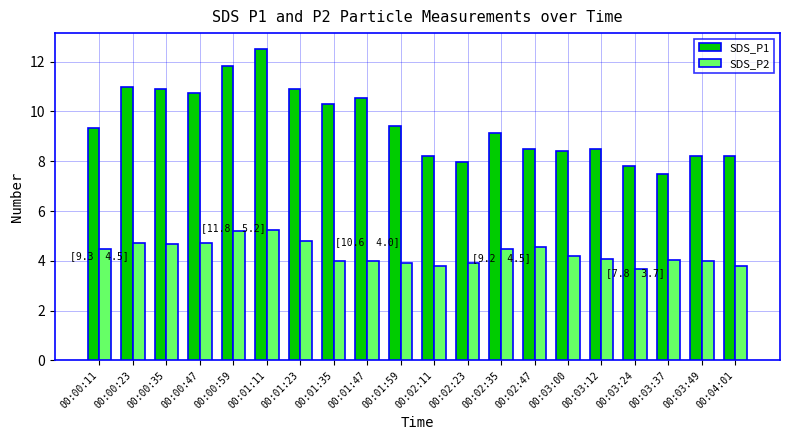

True or false: SDS_P1 has a value of 13.4 at 00:02:35.

False